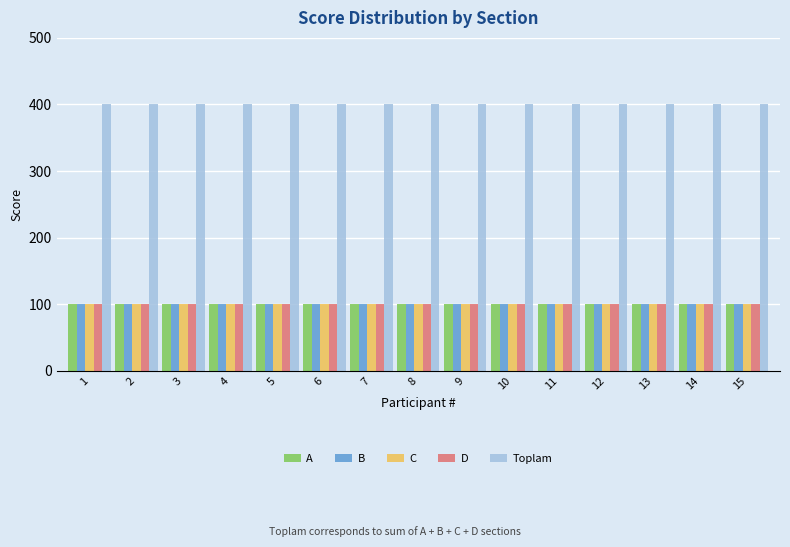

Reading right to left, list all the values displayed in this chart.

A: 15=100	14=100	13=100	12=100	11=100	10=100	9=100	8=100	7=100	6=100	5=100	4=100	3=100	2=100	1=100
B: 15=100	14=100	13=100	12=100	11=100	10=100	9=100	8=100	7=100	6=100	5=100	4=100	3=100	2=100	1=100
C: 15=100	14=100	13=100	12=100	11=100	10=100	9=100	8=100	7=100	6=100	5=100	4=100	3=100	2=100	1=100
D: 15=100	14=100	13=100	12=100	11=100	10=100	9=100	8=100	7=100	6=100	5=100	4=100	3=100	2=100	1=100
Toplam: 15=400	14=400	13=400	12=400	11=400	10=400	9=400	8=400	7=400	6=400	5=400	4=400	3=400	2=400	1=400